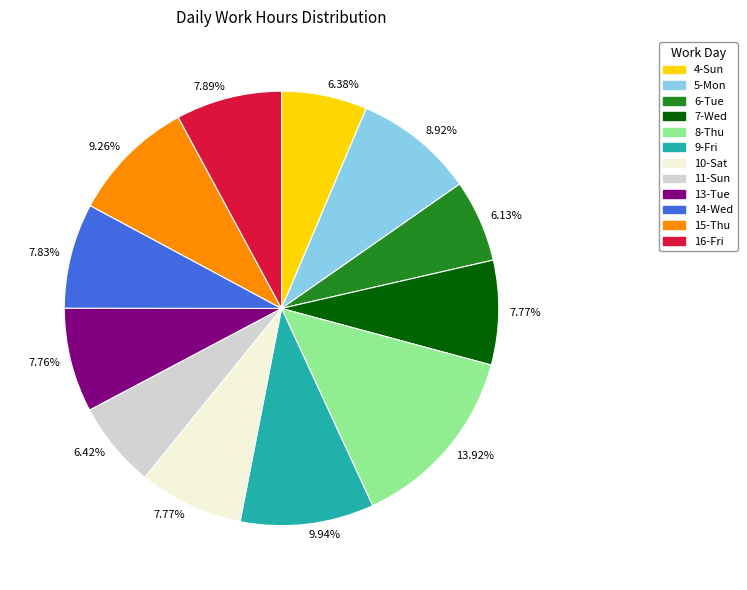

How many slices are in this pie chart?

12